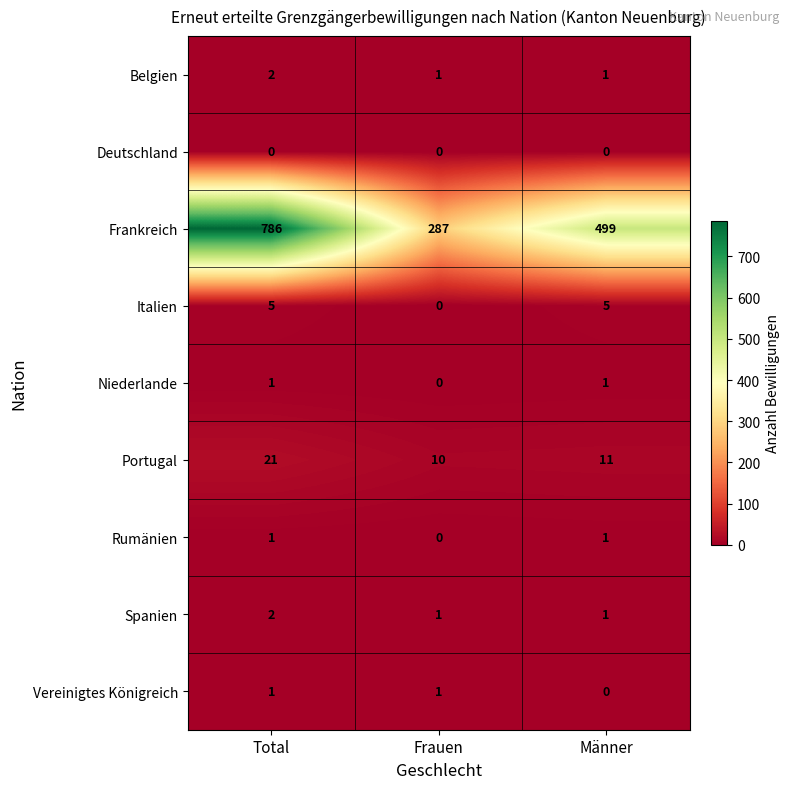

Count the number of data series in this chart.

9